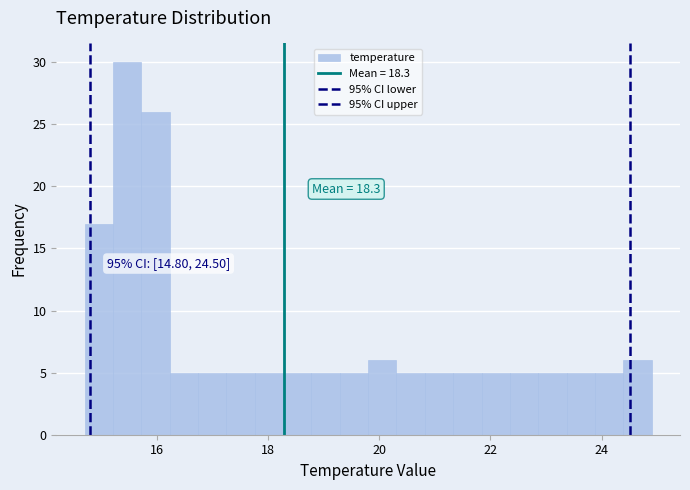

Read against the x-axis, roughly where is the centre of the tallest bar?

15.4